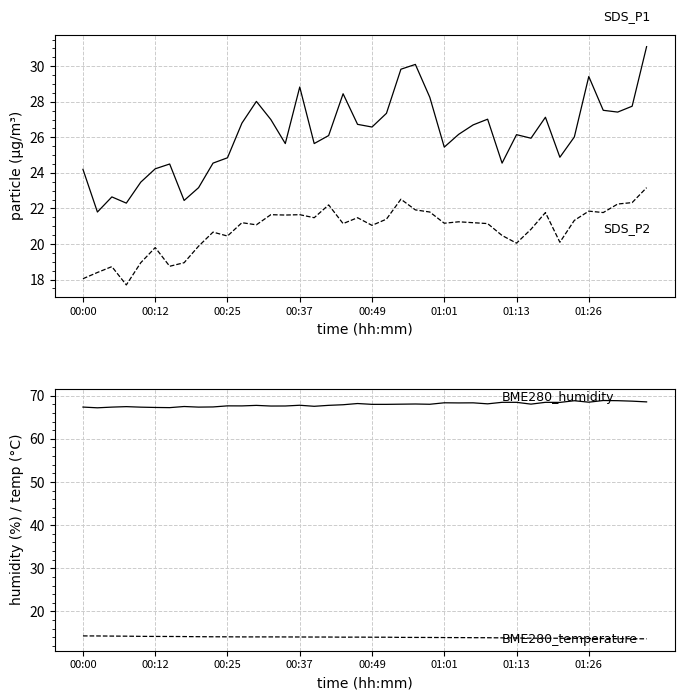

True or false: SDS_P2 and BME280_humidity intersect in this chart.

False